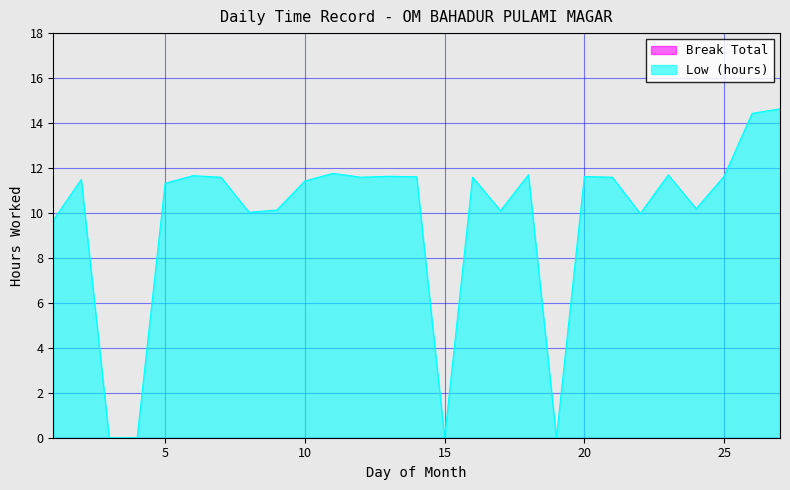

What is the difference between the maximum and minimum values?

14.6